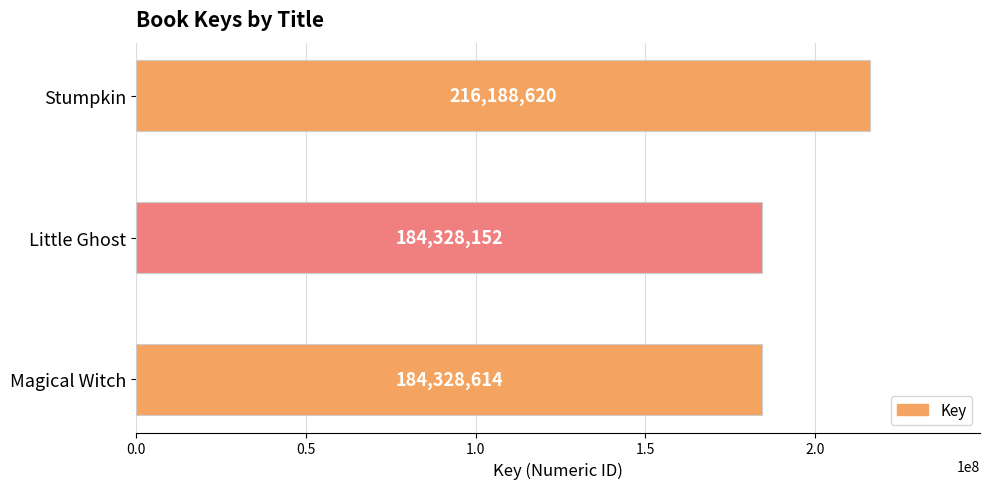

Reading top to bottom, list all the values displayed in this chart.

Stumpkin=216188620	Little Ghost=184328152	Magical Witch=184328614